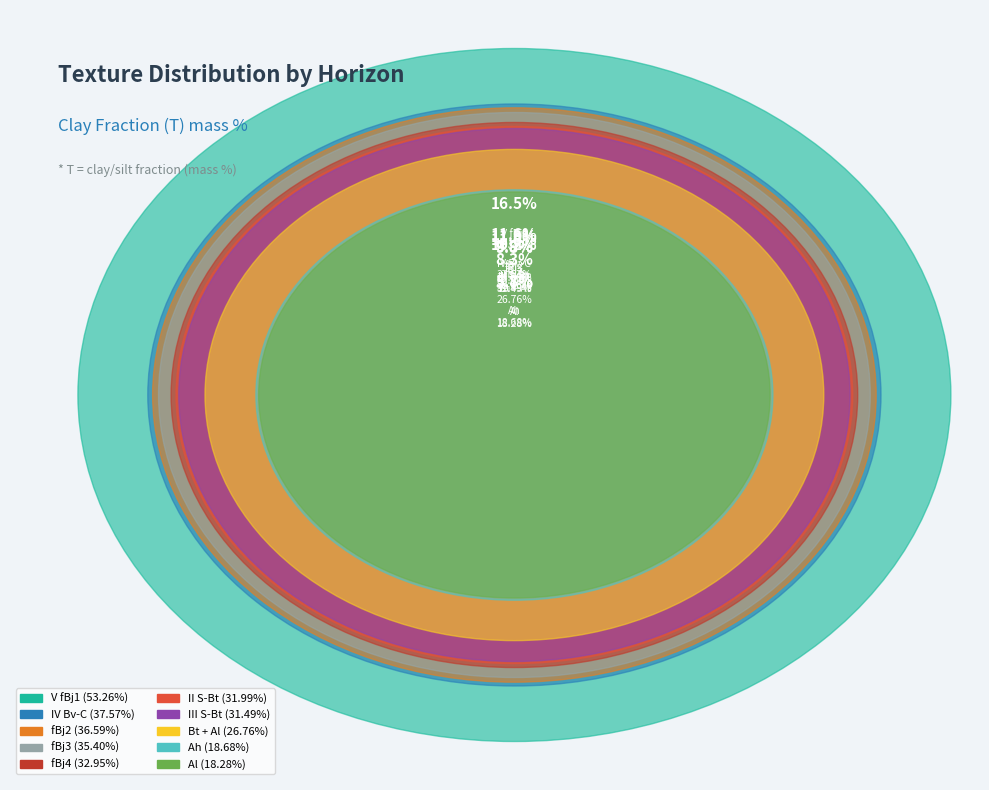

Is it true that Bt + Al is 14% of the pie?

False